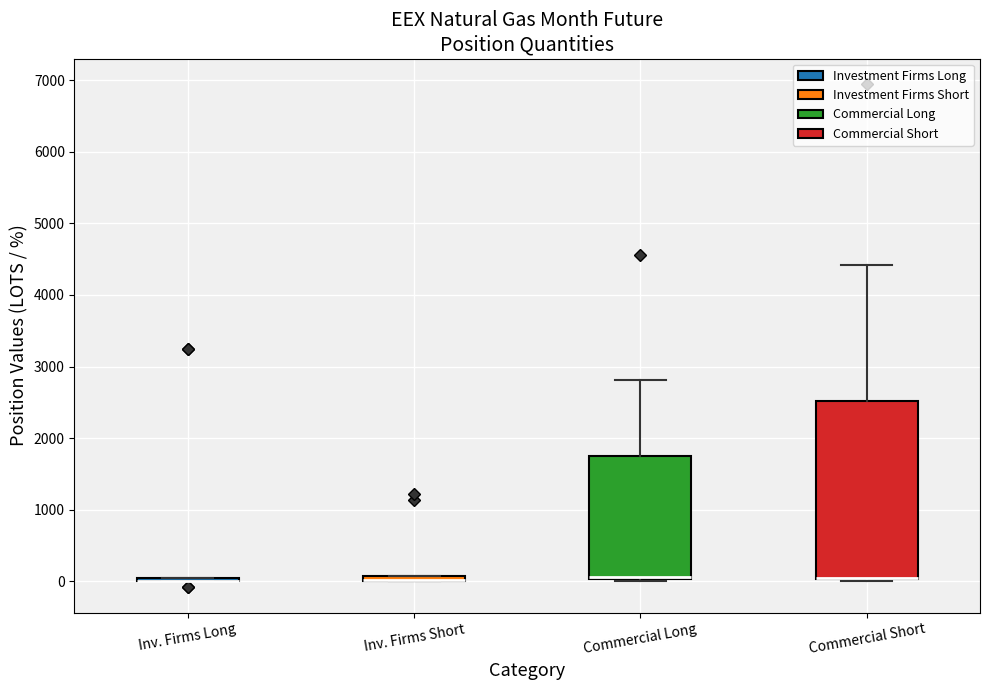

Where is the upper edge of the box for Commercial Short on the y-axis? The values are not printed on the chart, so give them approximately, as read against the axis.

2500